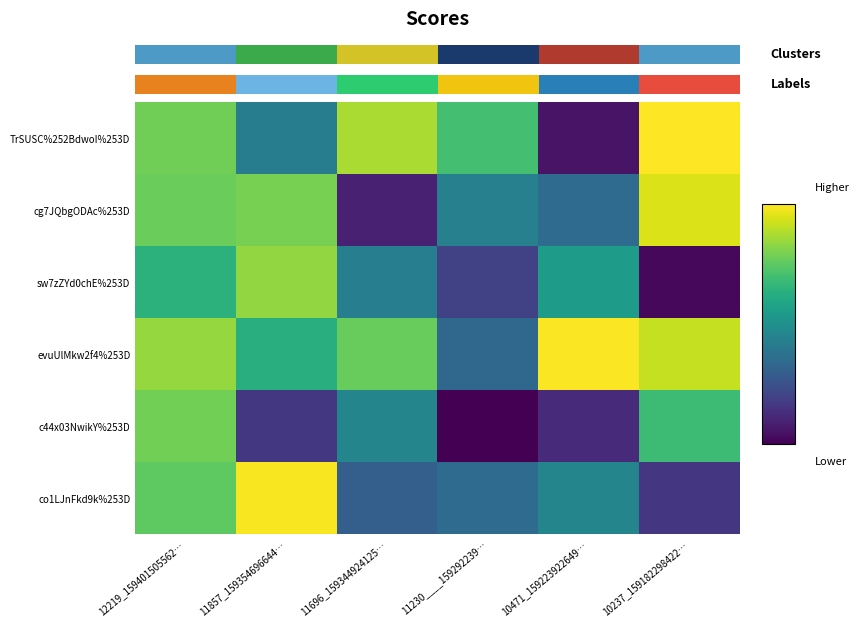

Rank the categories by sw7zZYd0chE%253D value from lowest to highest.

10237_159182298422…, 11230____159292239…, 11696_159344924125…, 10471_159223922649…, 12219_159401505562…, 11857_159354696644…